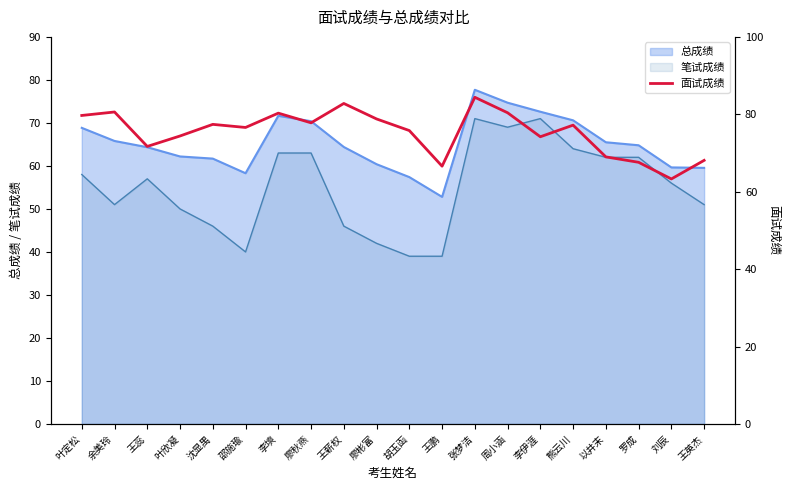

Does the chart display data point markers on the line(s)?

No